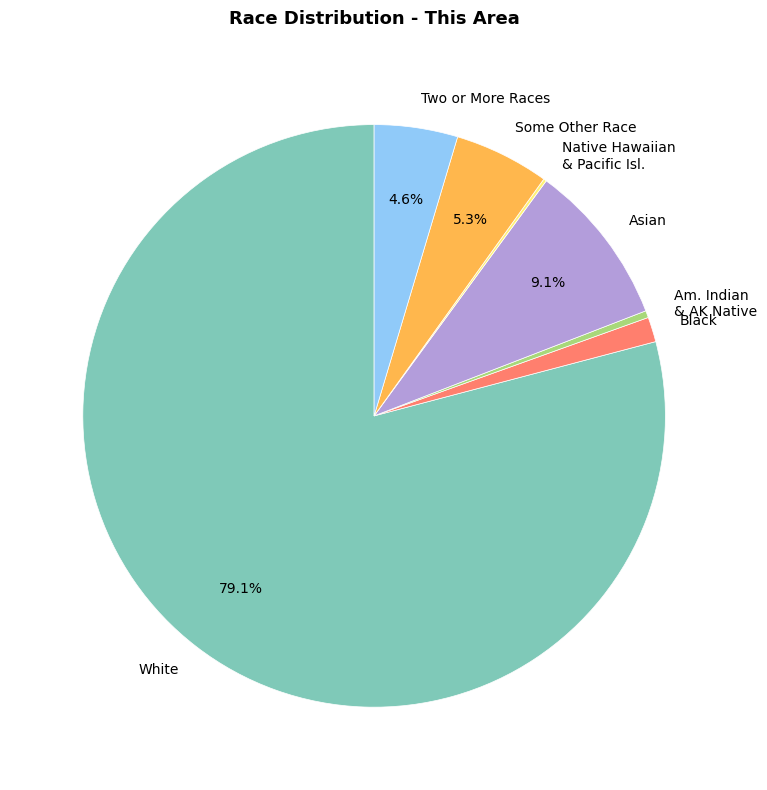

Do Two or More Races and Black together represent more than half of the pie?

No